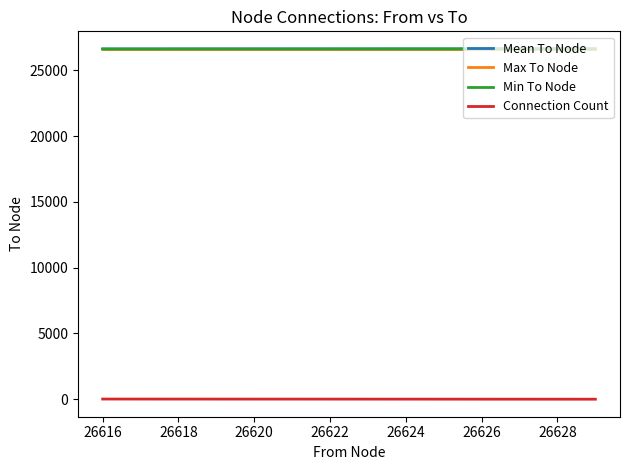

What is the minimum value for Mean To Node?

26623.7